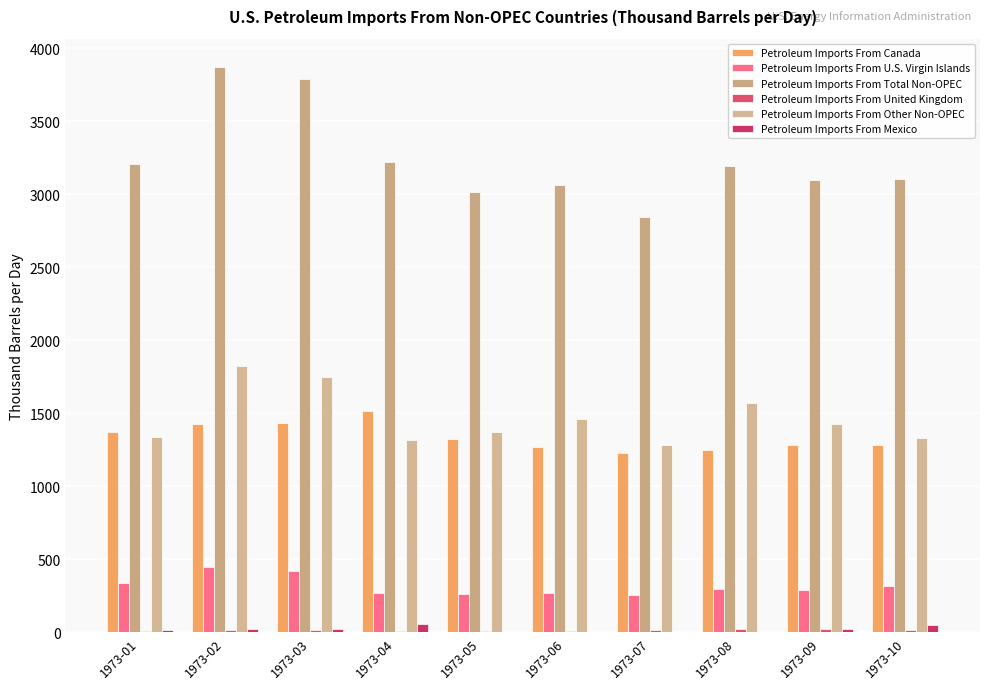

What is the highest value of the Petroleum Imports From United Kingdom series?

19.8